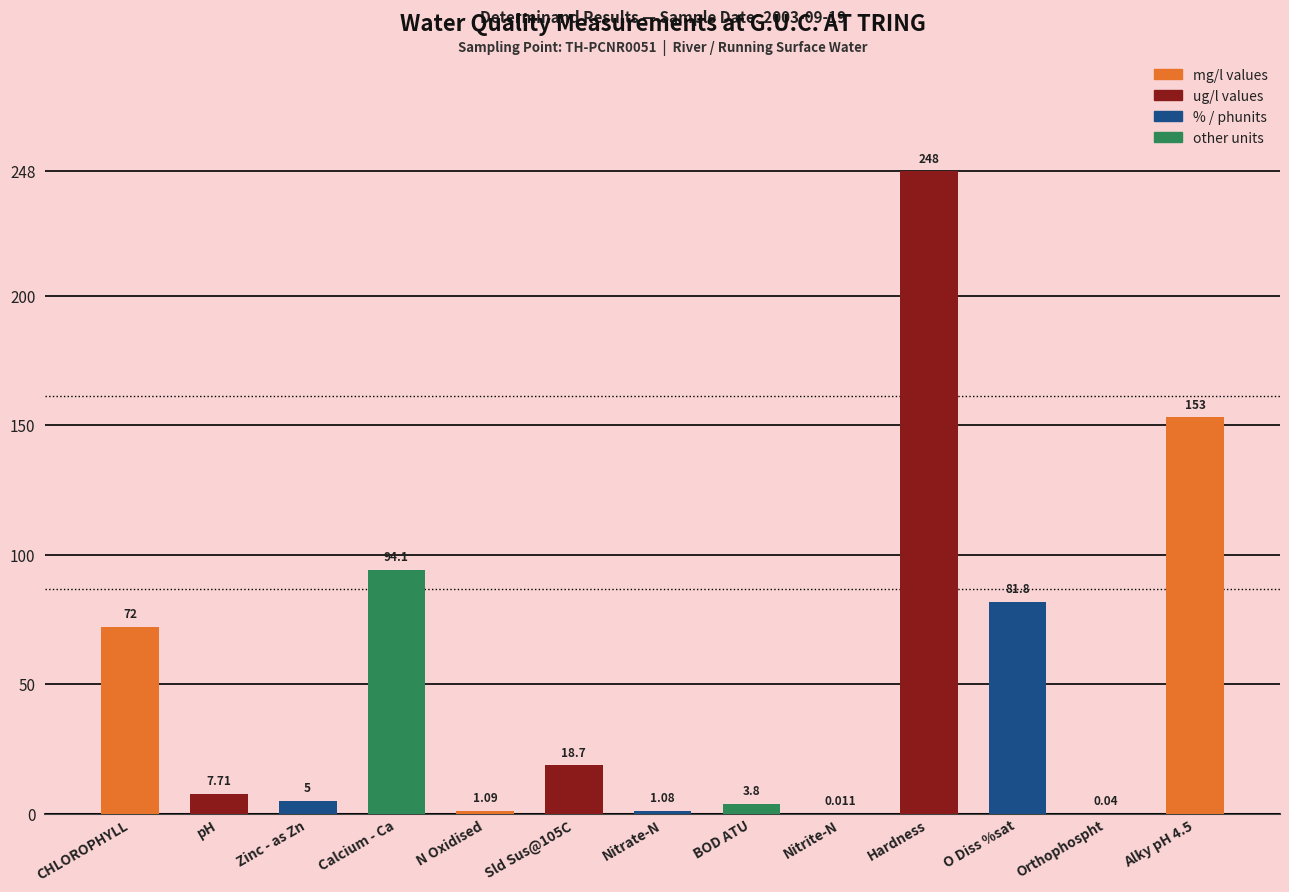

Which has a higher value, Nitrate-N or Orthophospht?

Nitrate-N